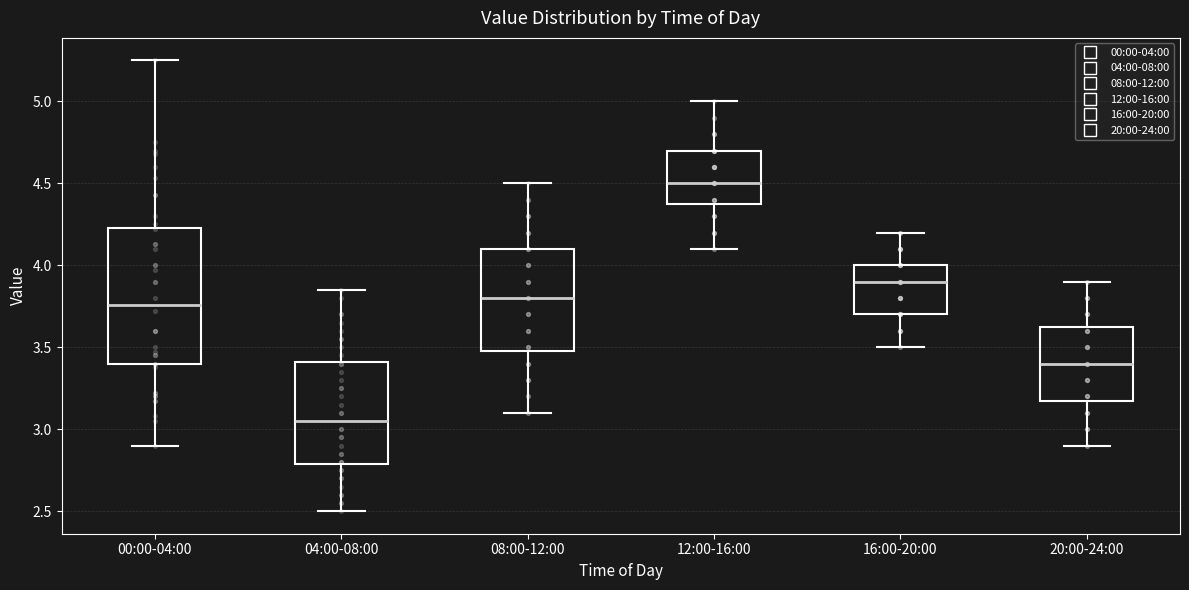

Which box is the tallest, from its lower edge to its upper edge?

00:00-04:00